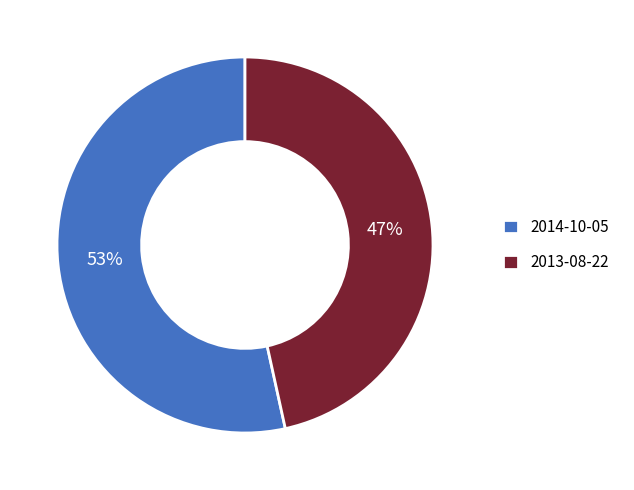

To the nearest percent, what portion does 2014-10-05 represent?

53%